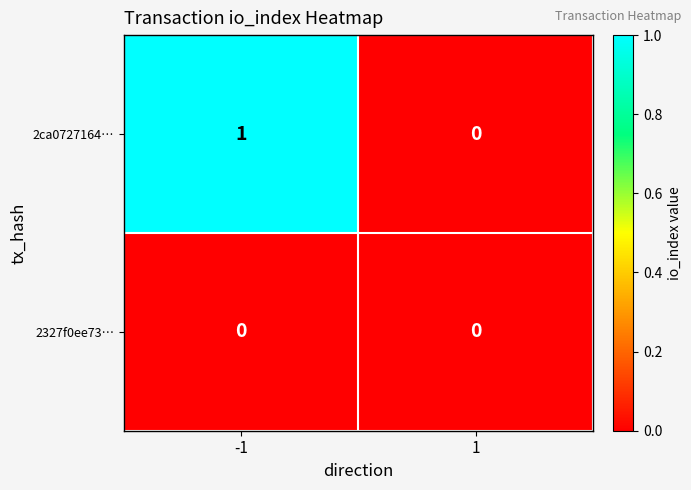

Which series has the largest range (max minus min)?

2ca0727164…